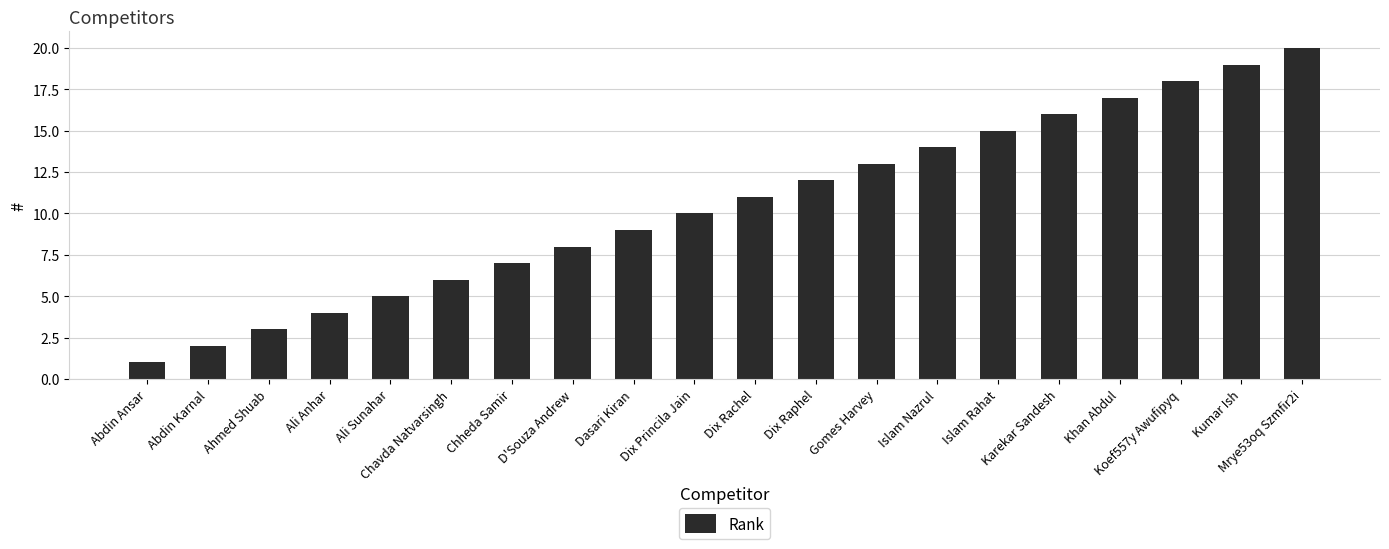

What is the label of the 20th bar from the left?

Mrye53oq Szmfir2i